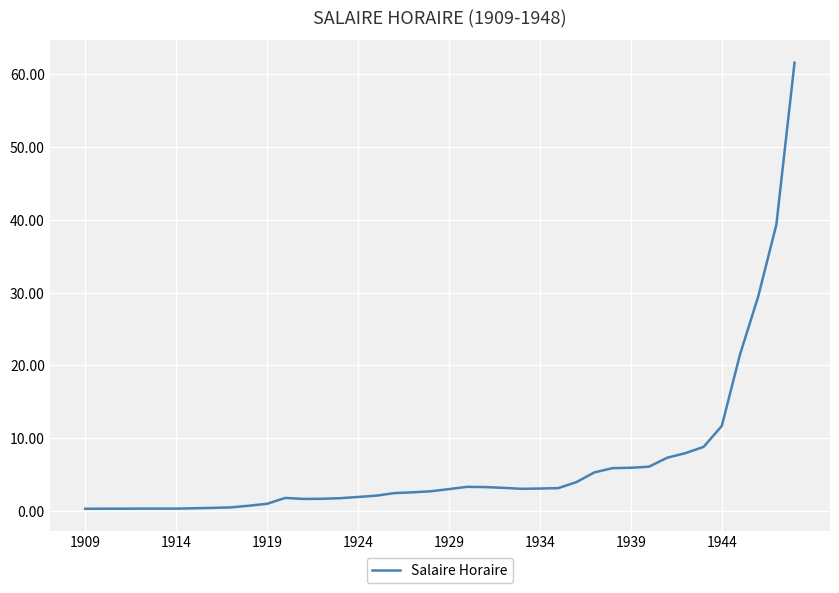

What is the difference between the maximum and minimum values?

61.3